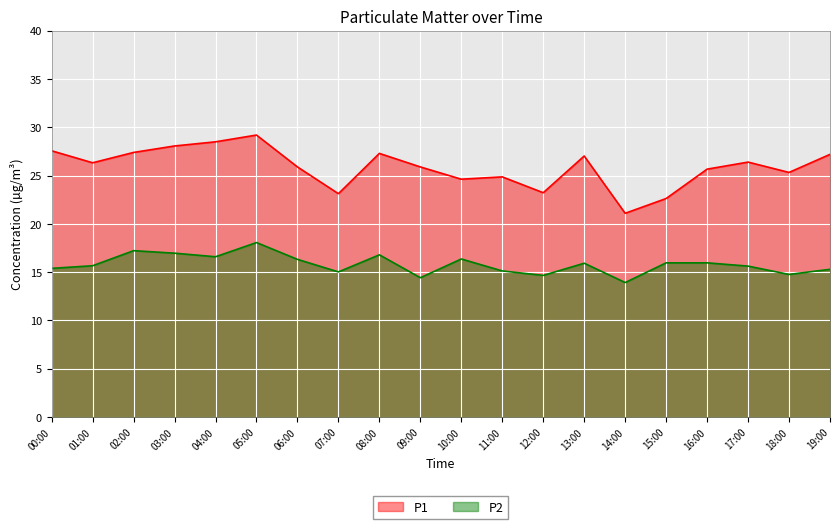

True or false: P2 has a value of 16.4 at 10:00.

True